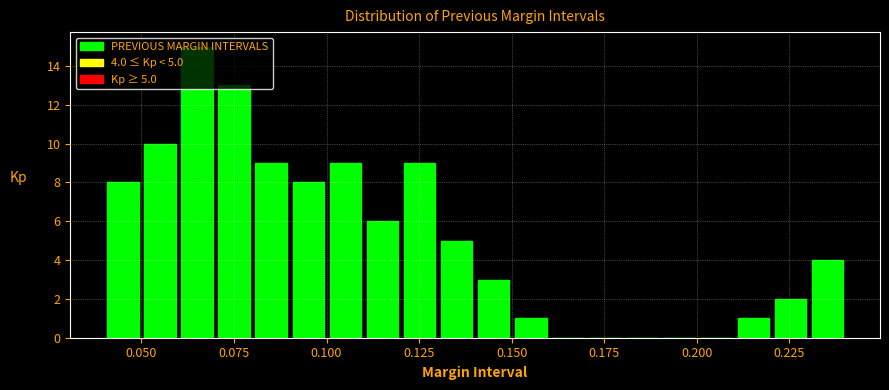

Around what value on the x-axis is the tallest bar? Give the approximate position of its centre, as read against the axis.

0.065